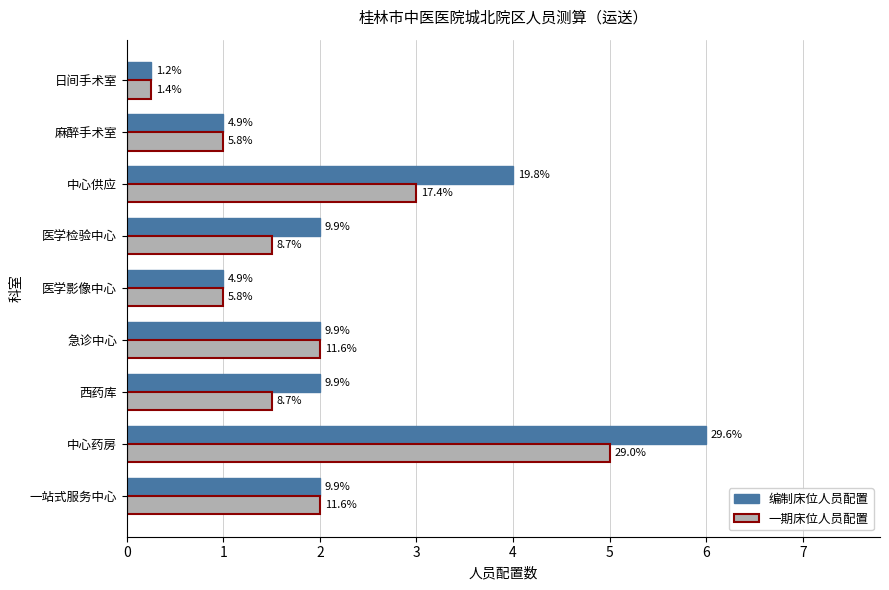

Reading left to right, what are all the values shown in this chart?

编制床位人员配置: 2.0	6.0	2.0	2.0	1.0	2.0	4.0	1.0	0.2
一期床位人员配置: 2.0	5.0	1.5	2.0	1.0	1.5	3.0	1.0	0.2